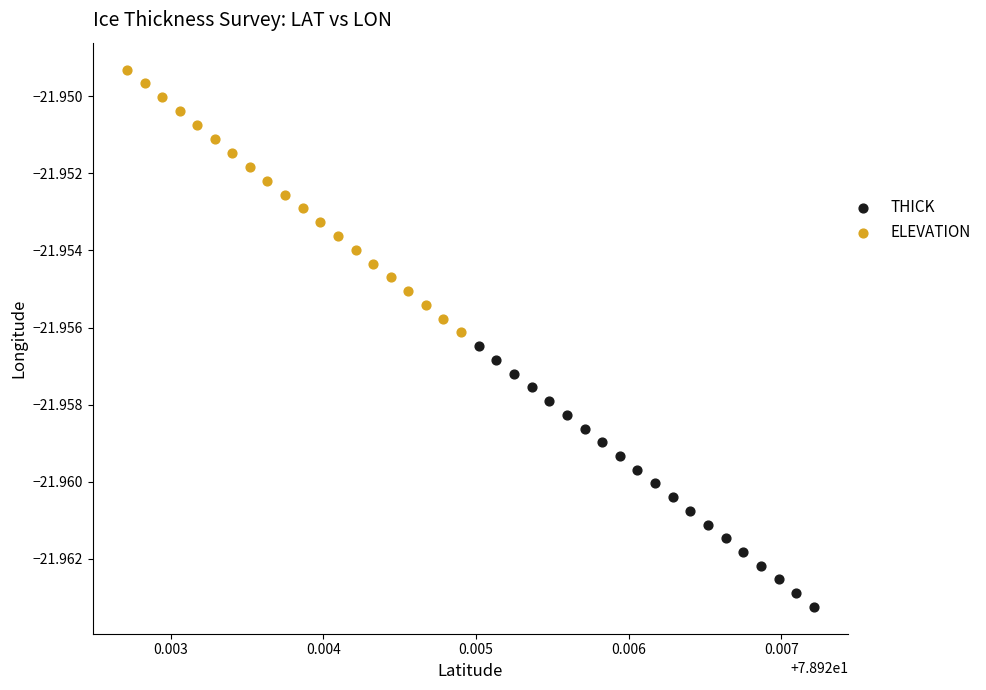

Which series reaches the minimum Y coordinate?

THICK